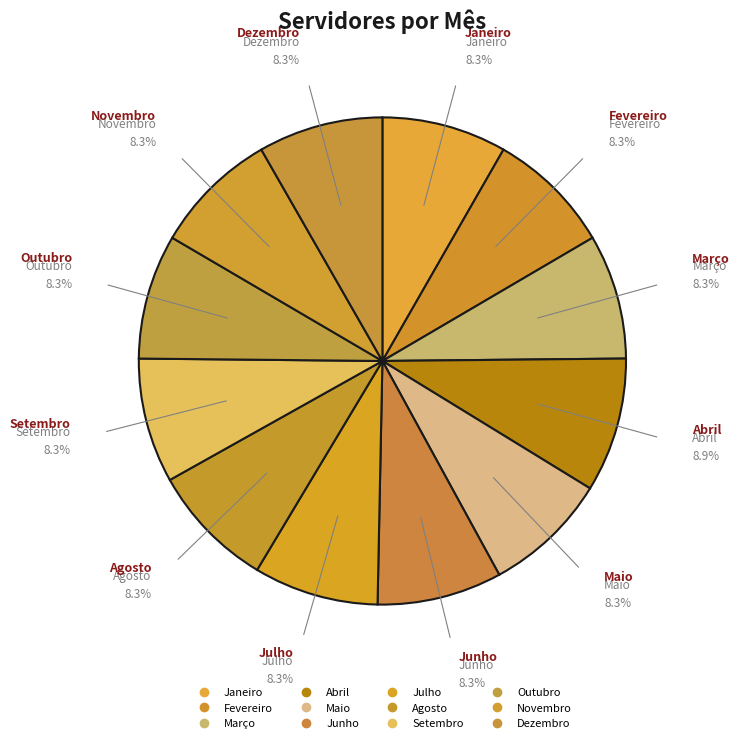

How many segments does this pie chart have?

12